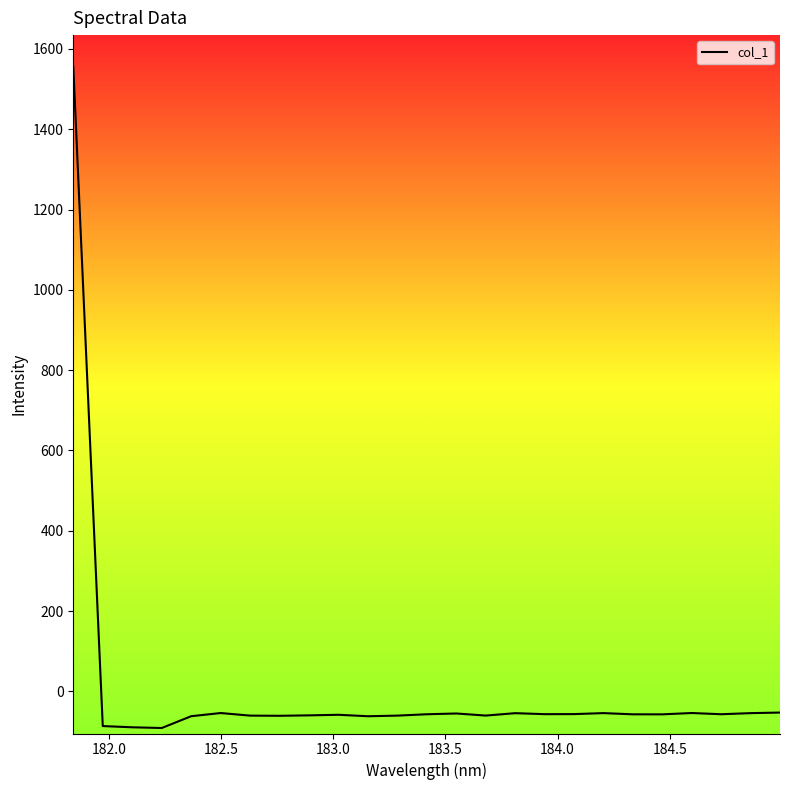

What is the smallest value displayed?

-91.2